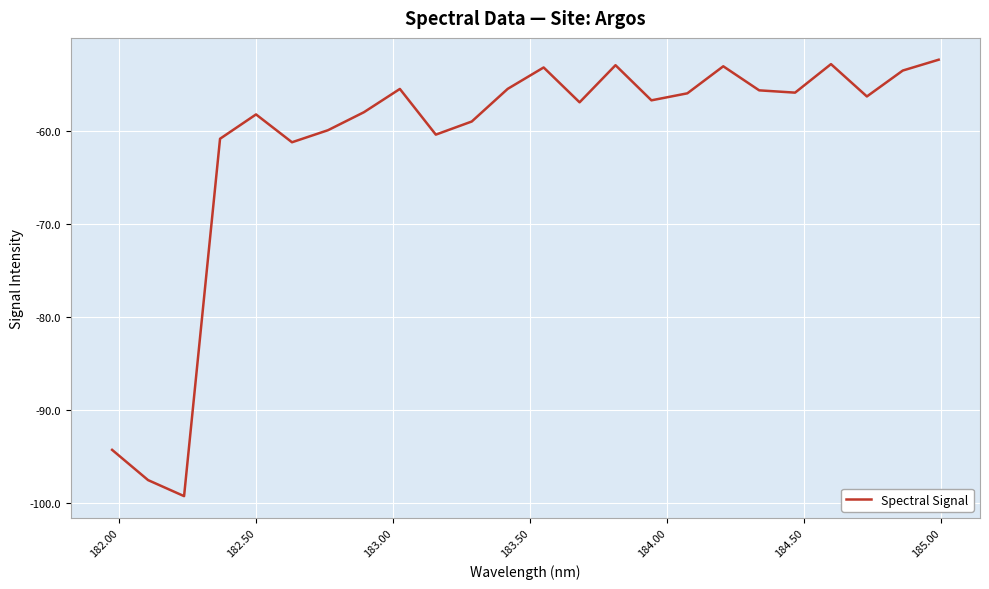

What is the minimum value shown in the chart?

-99.3